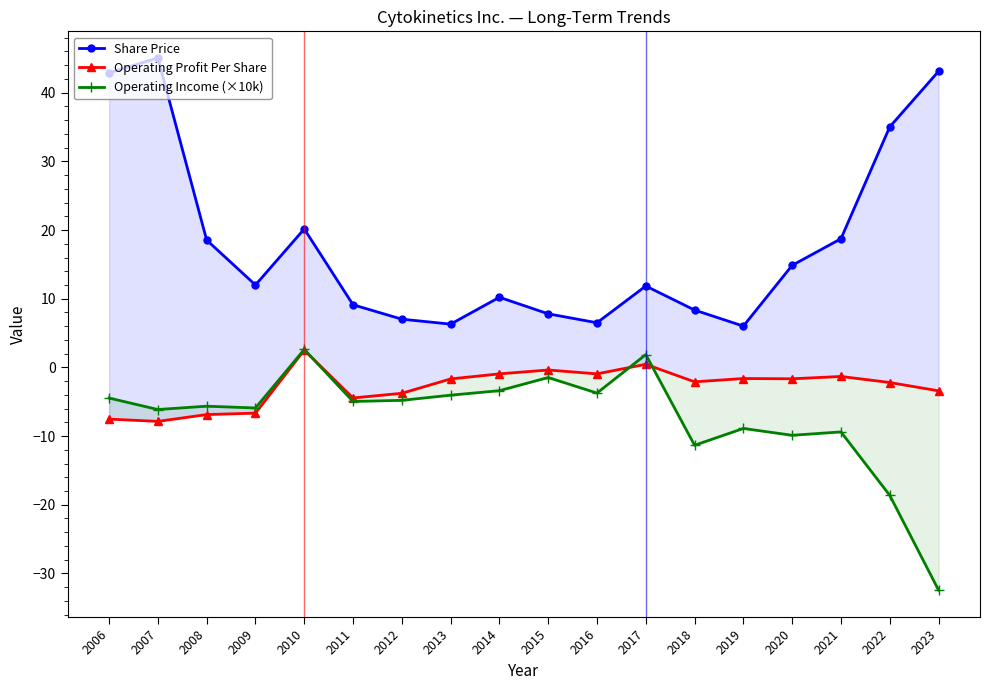

At how many categories does at least one series exceed -12?

18